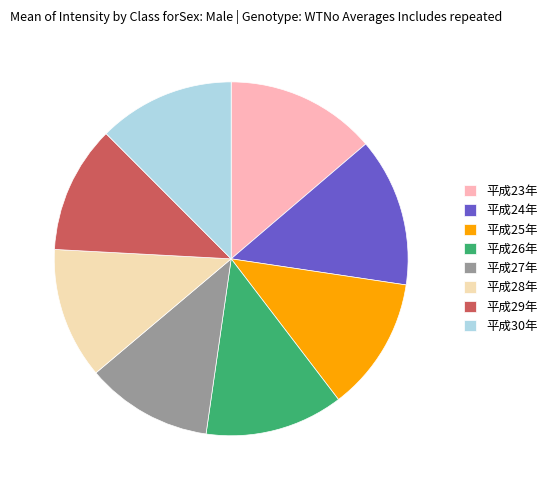

What is the ratio of the value at 平成29年 to the value at 平成27年?

1.0